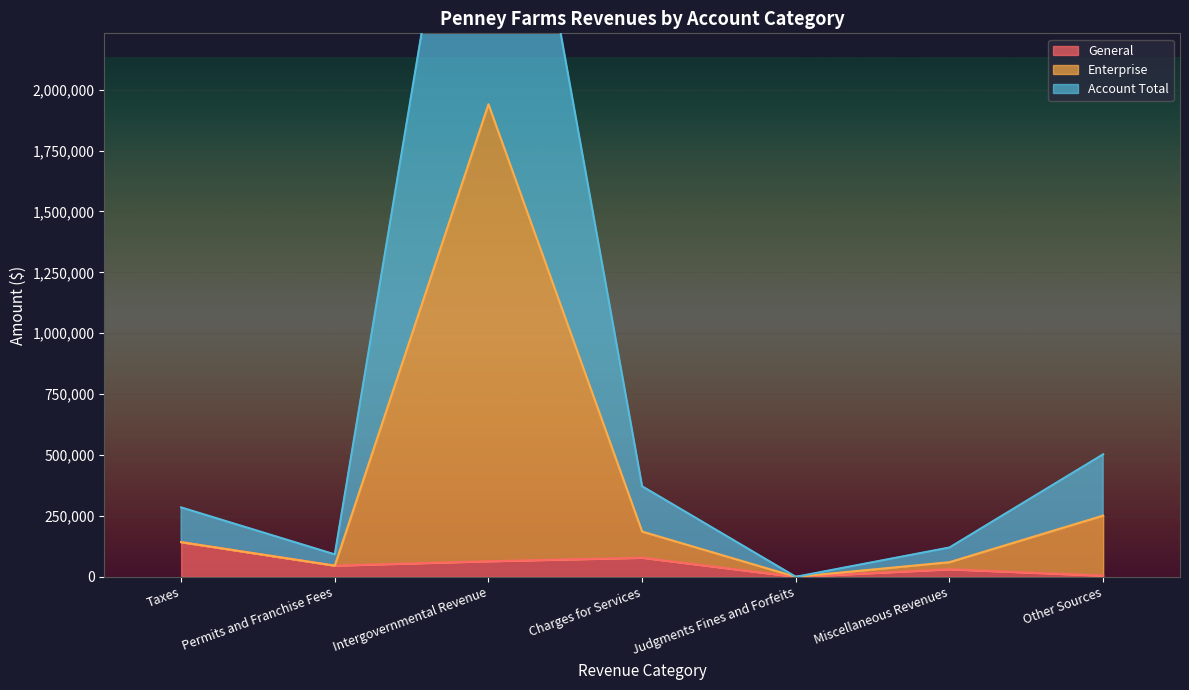

Which series has the largest total across all categories?

Account Total